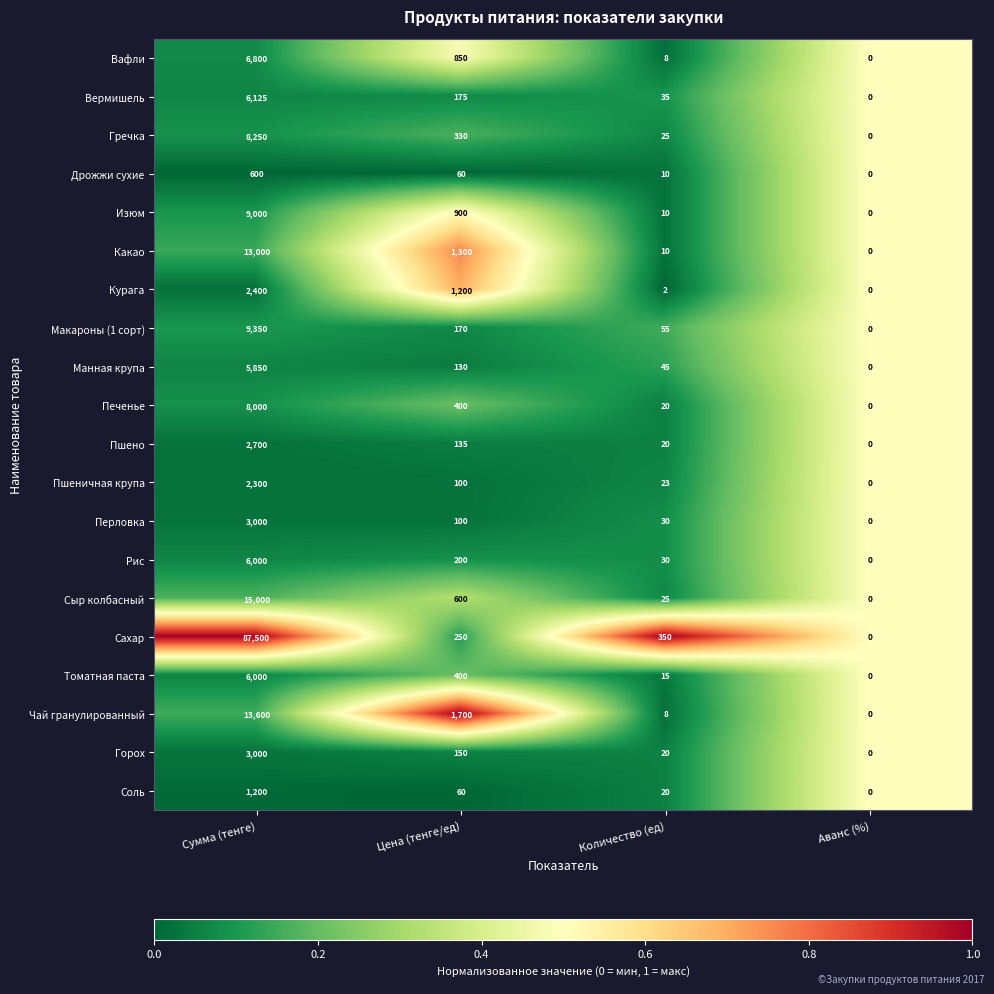

At which label is Вафли closest to 3400?

Цена (тенге/ед)